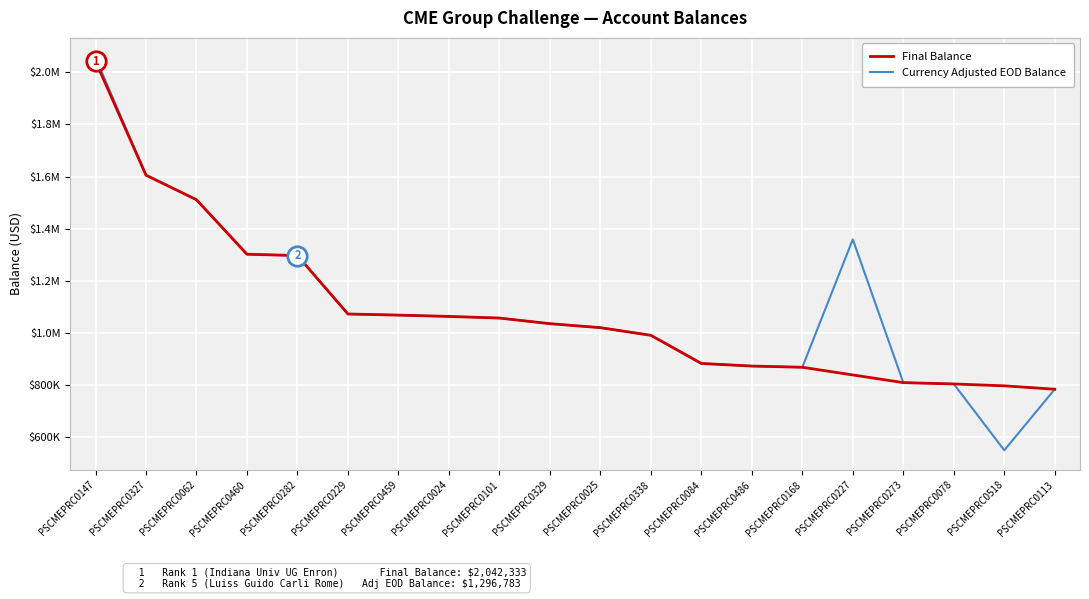

True or false: Currency Adjusted EOD Balance and Final Balance cross at least once.

False